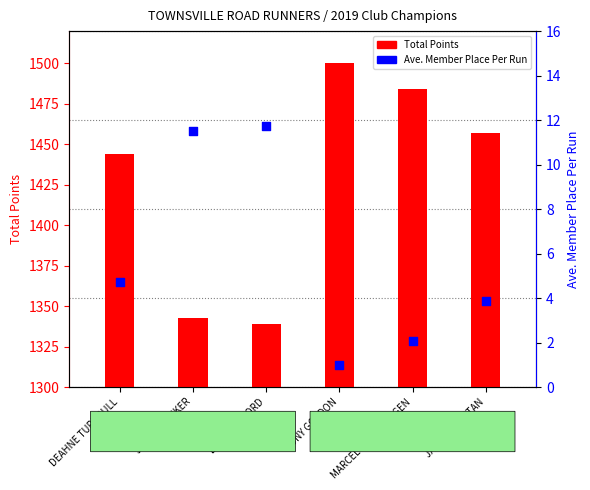

What is the change in value from ERIN STAFFORD to TONY GORDON?

-10.7